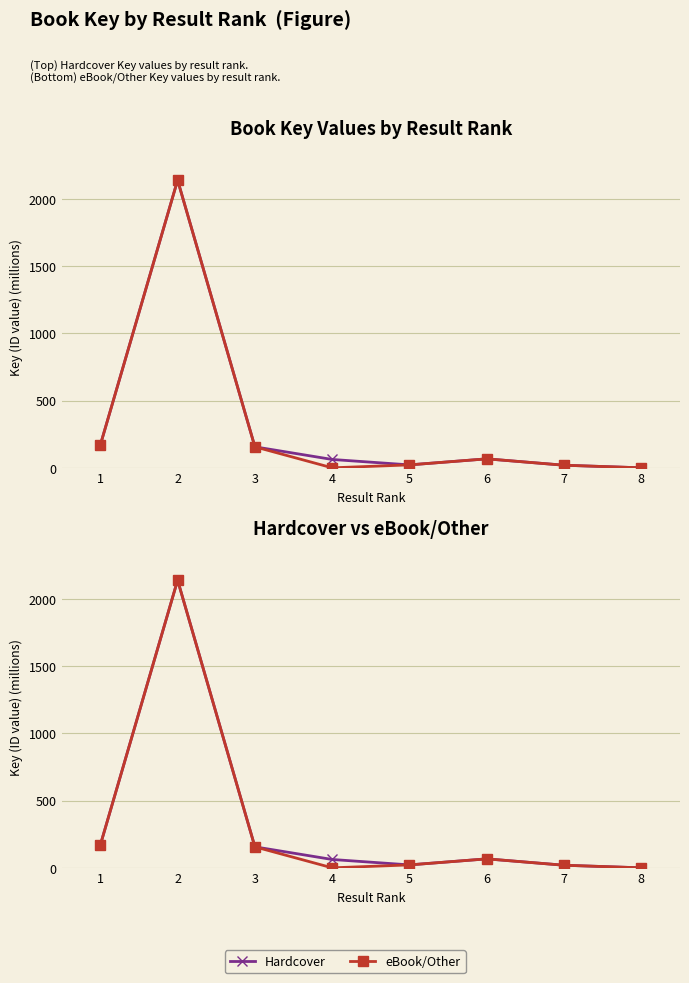

At which category is the sum across all series the highest?

2